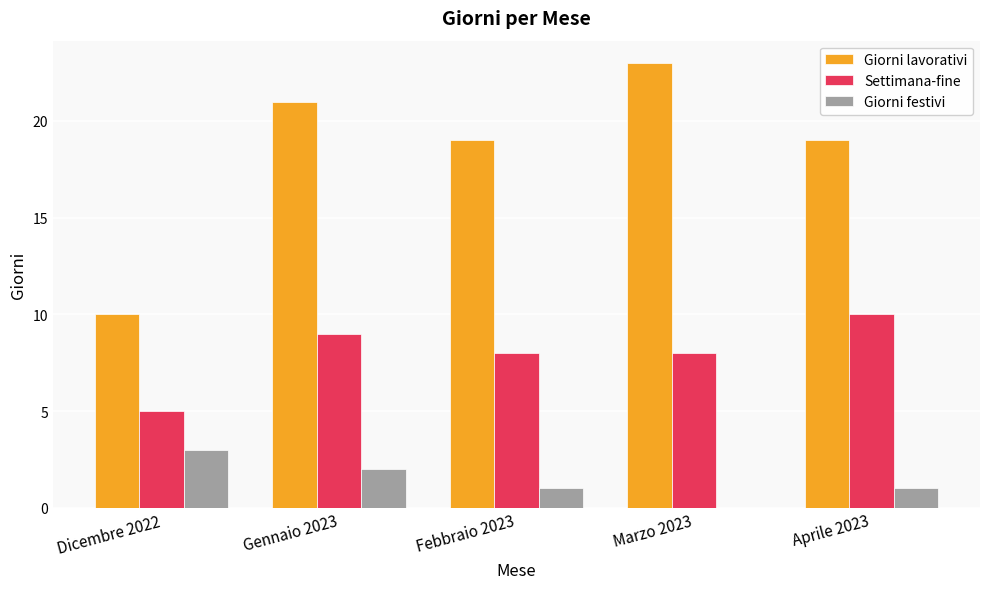

Is the value of Settimana-fine at Marzo 2023 greater than the value of Giorni festivi at Dicembre 2022?

Yes